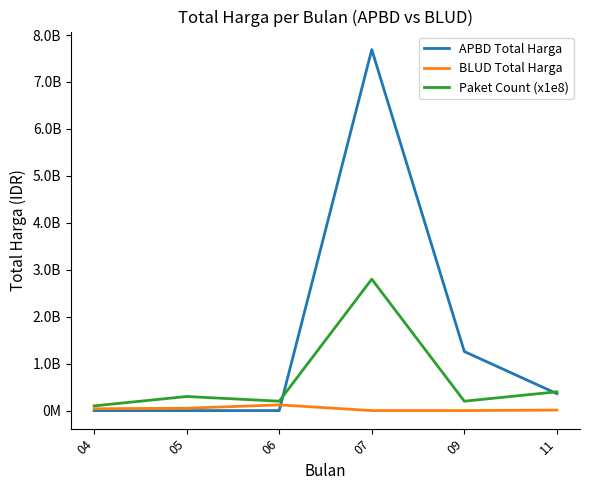

What is the sum of all APBD Total Harga values?

9308633218